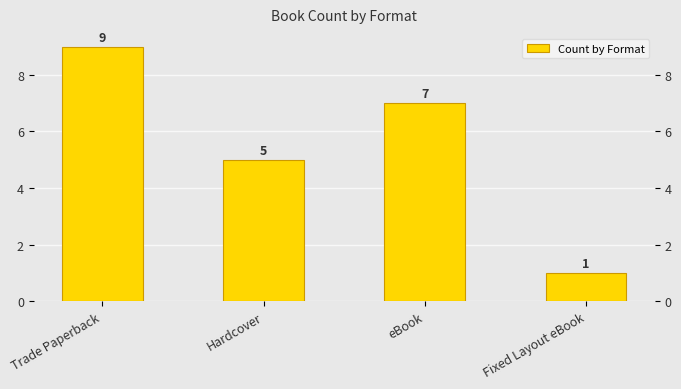

What is the value of the 3rd bar from the left?

7